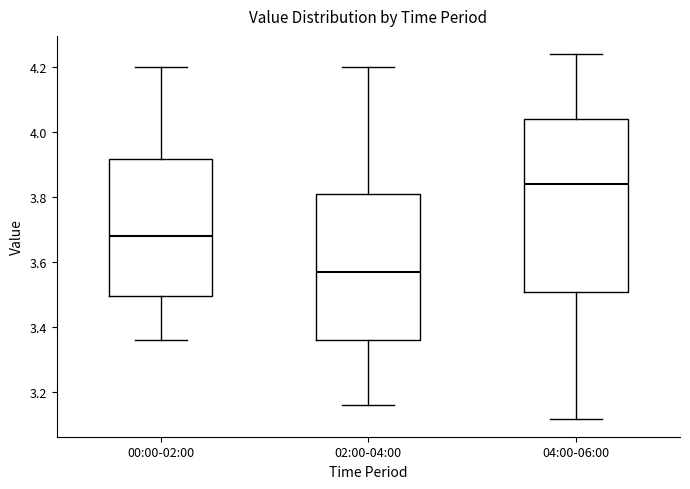

Comparing the boxes themselves (not the whiskers), which one is the tallest?

04:00-06:00